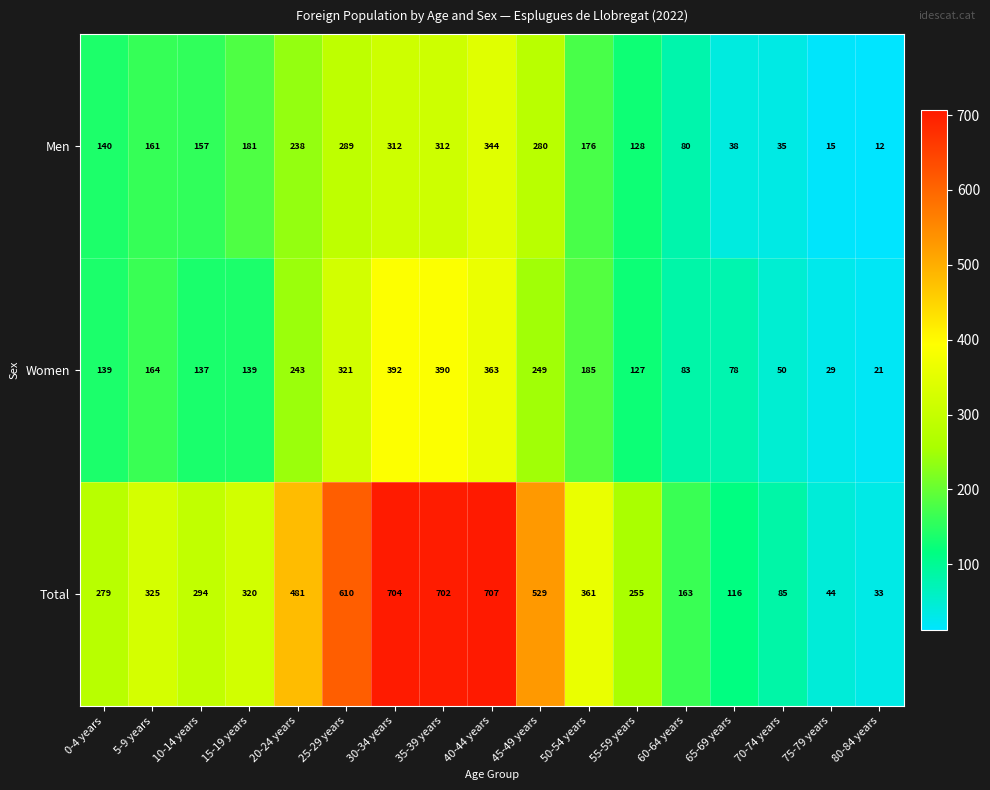

What is the difference between the second highest and second lowest values in the Total series?

660